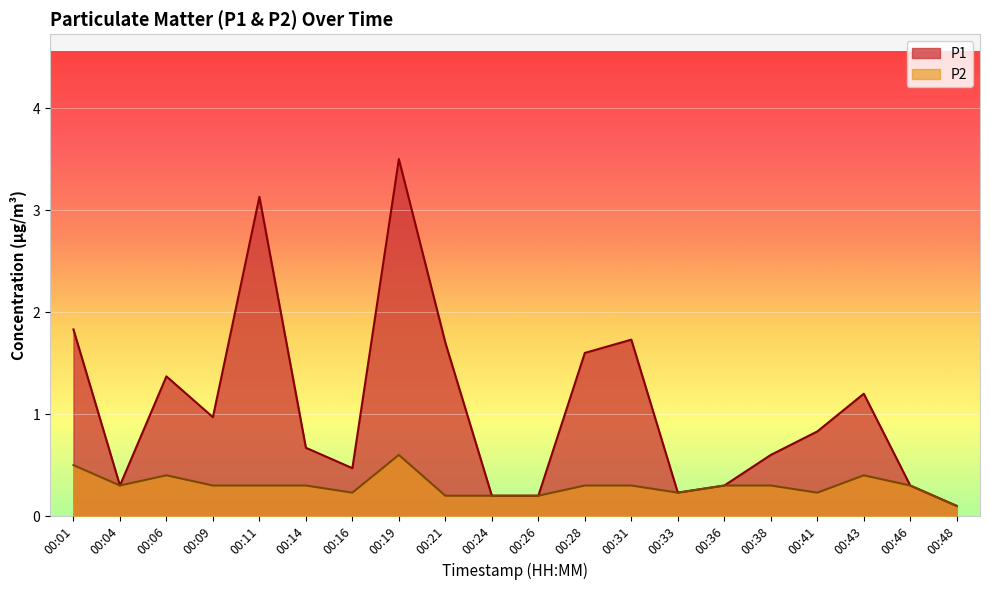

Reading left to right, extract all data points from this chart.

P1: 00:01=1.8	00:04=0.3	00:06=1.4	00:09=1.0	00:11=3.1	00:14=0.7	00:16=0.5	00:19=3.5	00:21=1.7	00:24=0.2	00:26=0.2	00:28=1.6	00:31=1.7	00:33=0.2	00:36=0.3	00:38=0.6	00:41=0.8	00:43=1.2	00:46=0.3	00:48=0.1
P2: 00:01=0.5	00:04=0.3	00:06=0.4	00:09=0.3	00:11=0.3	00:14=0.3	00:16=0.2	00:19=0.6	00:21=0.2	00:24=0.2	00:26=0.2	00:28=0.3	00:31=0.3	00:33=0.2	00:36=0.3	00:38=0.3	00:41=0.2	00:43=0.4	00:46=0.3	00:48=0.1